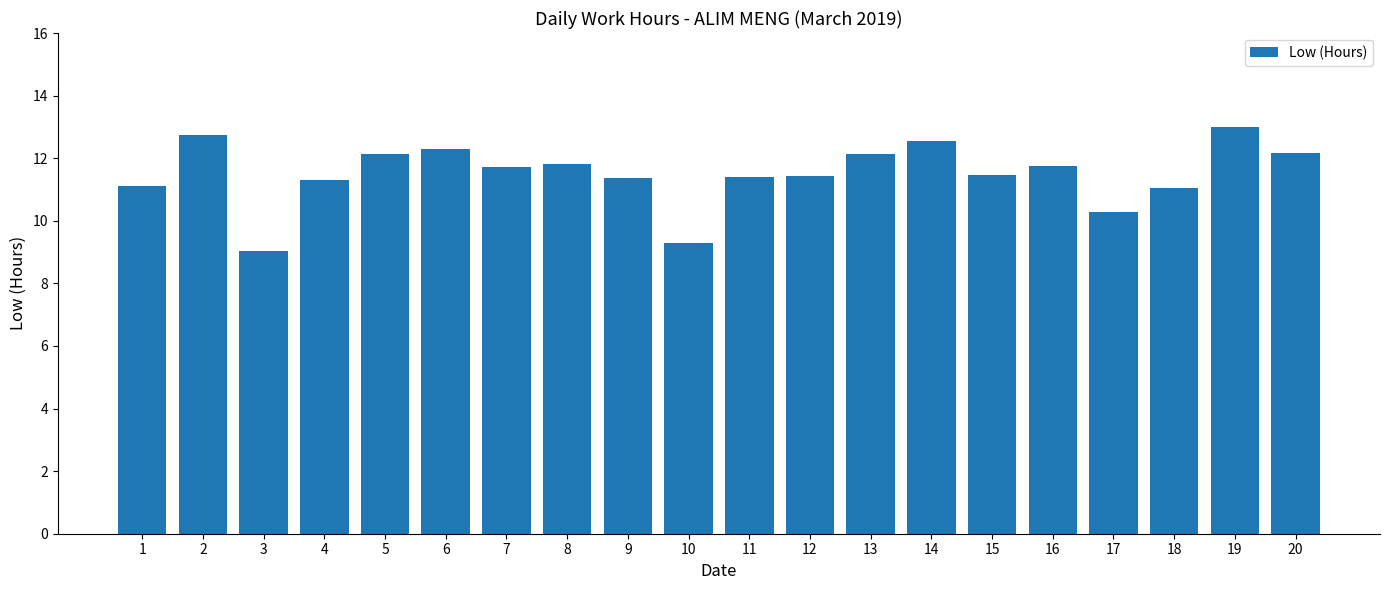

What is the average value?

11.5